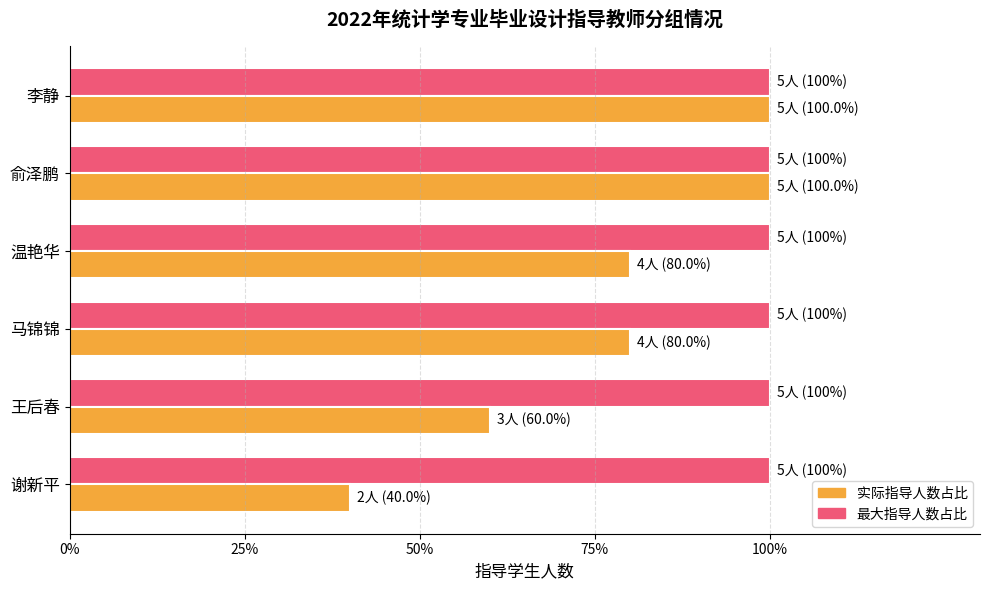

True or false: 实际指导人数占比 has a value of 150 at 俞泽鹏.

False